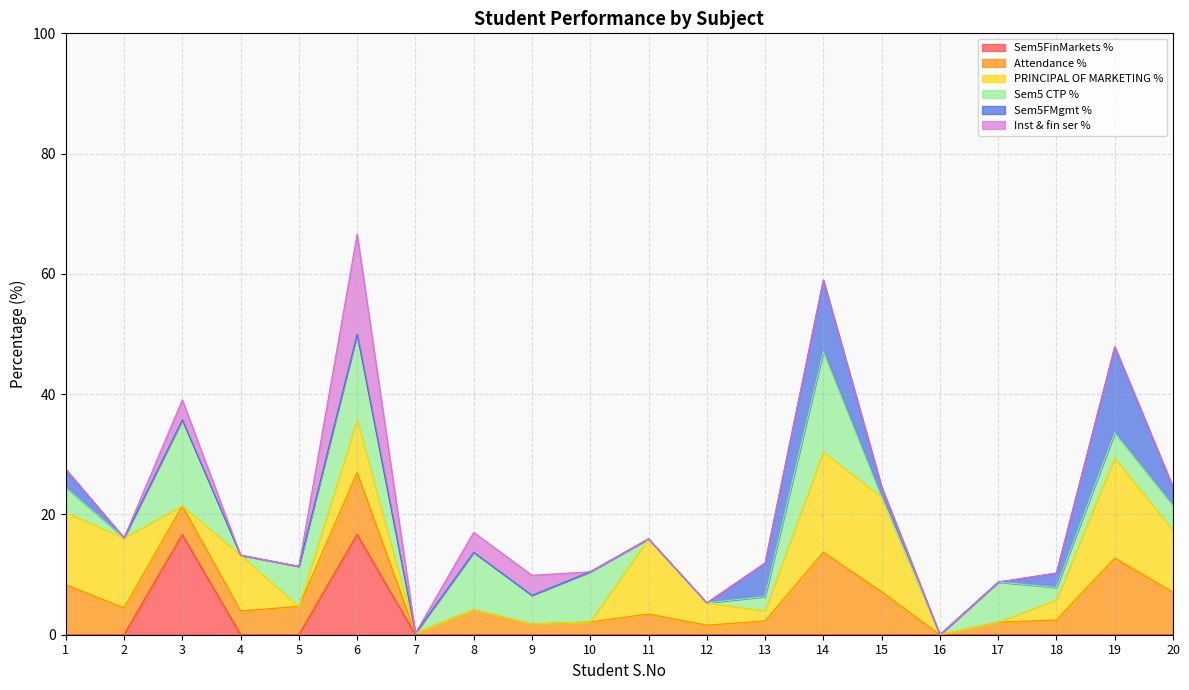

Rank the series at 10 from highest to lowest value.

Sem5 CTP %, Attendance %, Sem5FinMarkets %, PRINCIPAL OF MARKETING %, Sem5FMgmt %, Inst & fin ser %